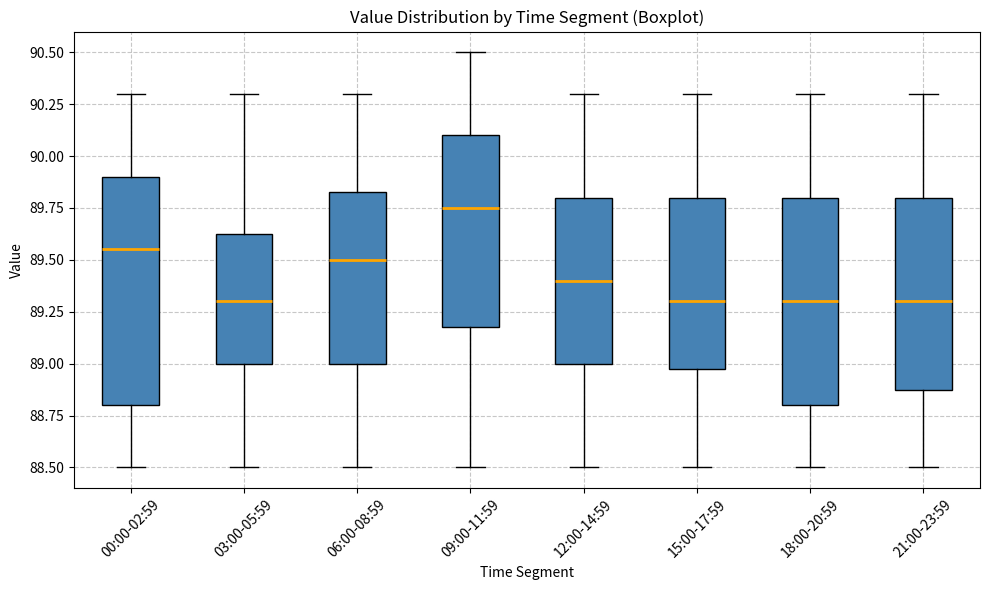

Reading left to right, read every box against the y-axis: the position of its median line, the range the box covers, and the ends of its whiskers. The values are not printed on the chart, so give them approximately, as read against the axis.

00:00-02:59: median 89.55, box 88.80 to 89.90, whiskers 88.50 to 90.30
03:00-05:59: median 89.30, box 89.00 to 89.65, whiskers 88.50 to 90.30
06:00-08:59: median 89.50, box 89.00 to 89.85, whiskers 88.50 to 90.30
09:00-11:59: median 89.75, box 89.20 to 90.10, whiskers 88.50 to 90.50
12:00-14:59: median 89.40, box 89.00 to 89.80, whiskers 88.50 to 90.30
15:00-17:59: median 89.30, box 89.00 to 89.80, whiskers 88.50 to 90.30
18:00-20:59: median 89.30, box 88.80 to 89.80, whiskers 88.50 to 90.30
21:00-23:59: median 89.30, box 88.90 to 89.80, whiskers 88.50 to 90.30